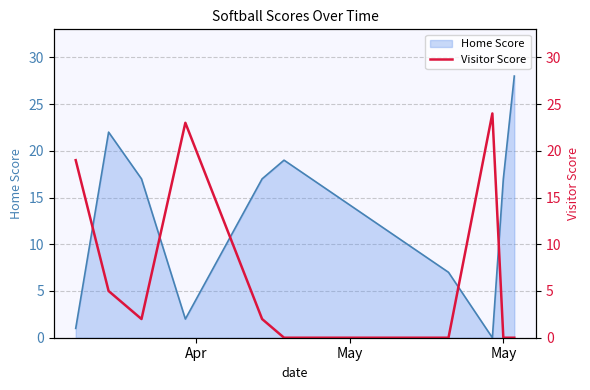

What is the highest value of the Home Score series?

28